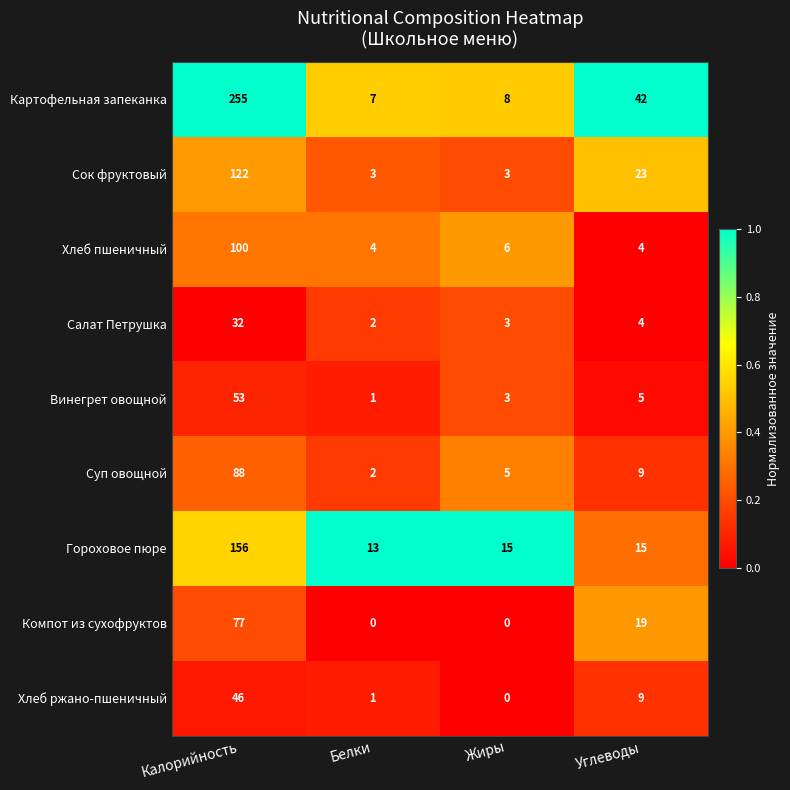

Between Калорийность and Белки, which series saw the biggest shift?

Картофельная запеканка